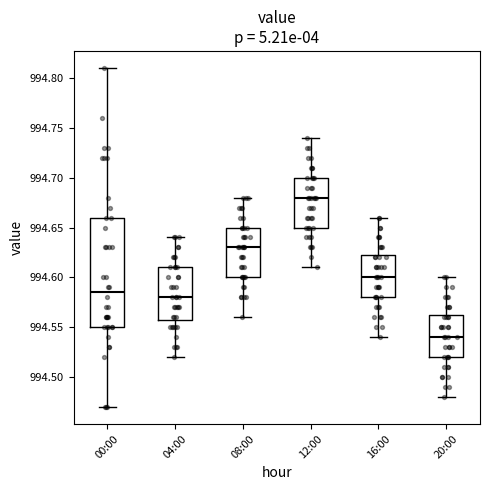

Reading left to right, transcribe this box plot: for each box, give where its median line is, the range the box spans, and where its two whiskers end, as read against the y-axis. The values are not printed on the chart, so give them approximately, as read against the axis.

00:00: median 994.585, box 994.550 to 994.660, whiskers 994.470 to 994.810
04:00: median 994.580, box 994.560 to 994.610, whiskers 994.520 to 994.640
08:00: median 994.630, box 994.600 to 994.650, whiskers 994.560 to 994.680
12:00: median 994.680, box 994.650 to 994.700, whiskers 994.610 to 994.740
16:00: median 994.600, box 994.580 to 994.625, whiskers 994.540 to 994.660
20:00: median 994.540, box 994.520 to 994.565, whiskers 994.480 to 994.600